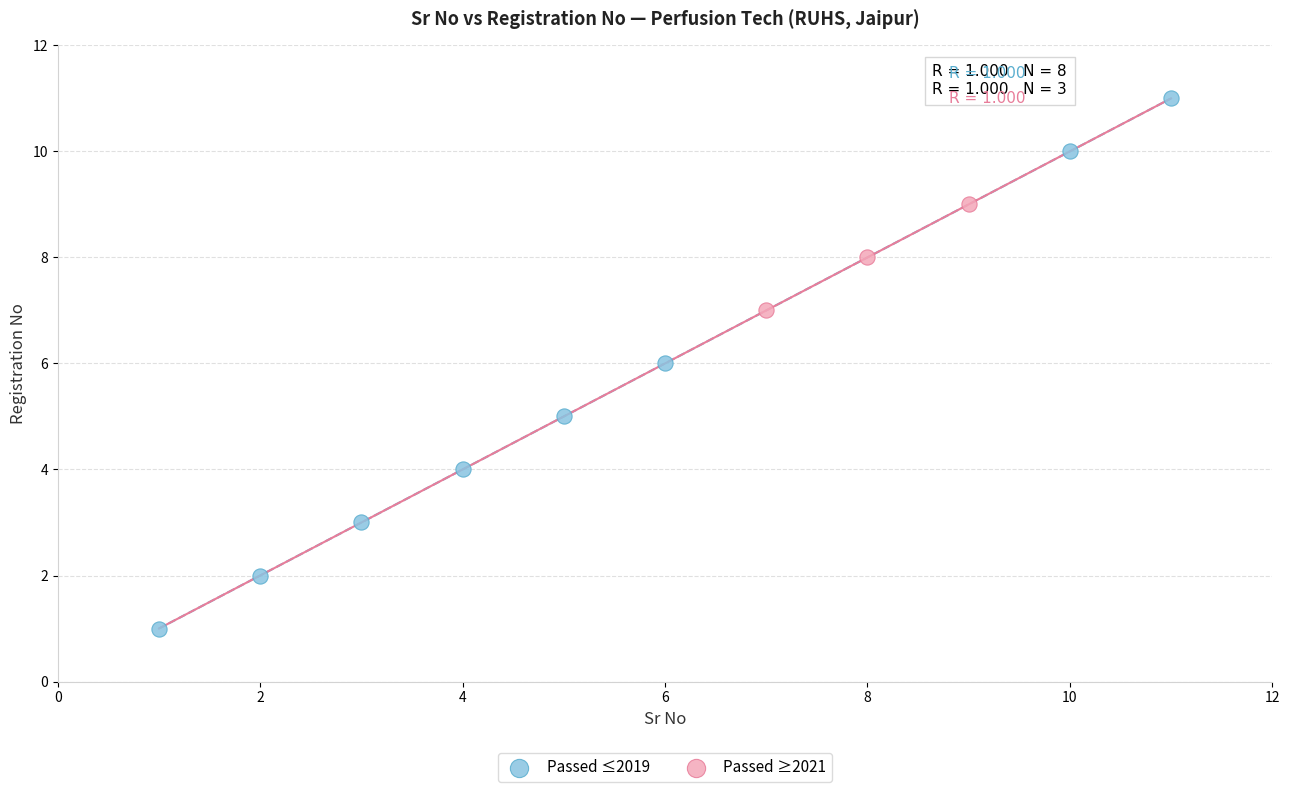

What are all the series names shown in the legend?

Passed ≤2019, Passed ≥2021